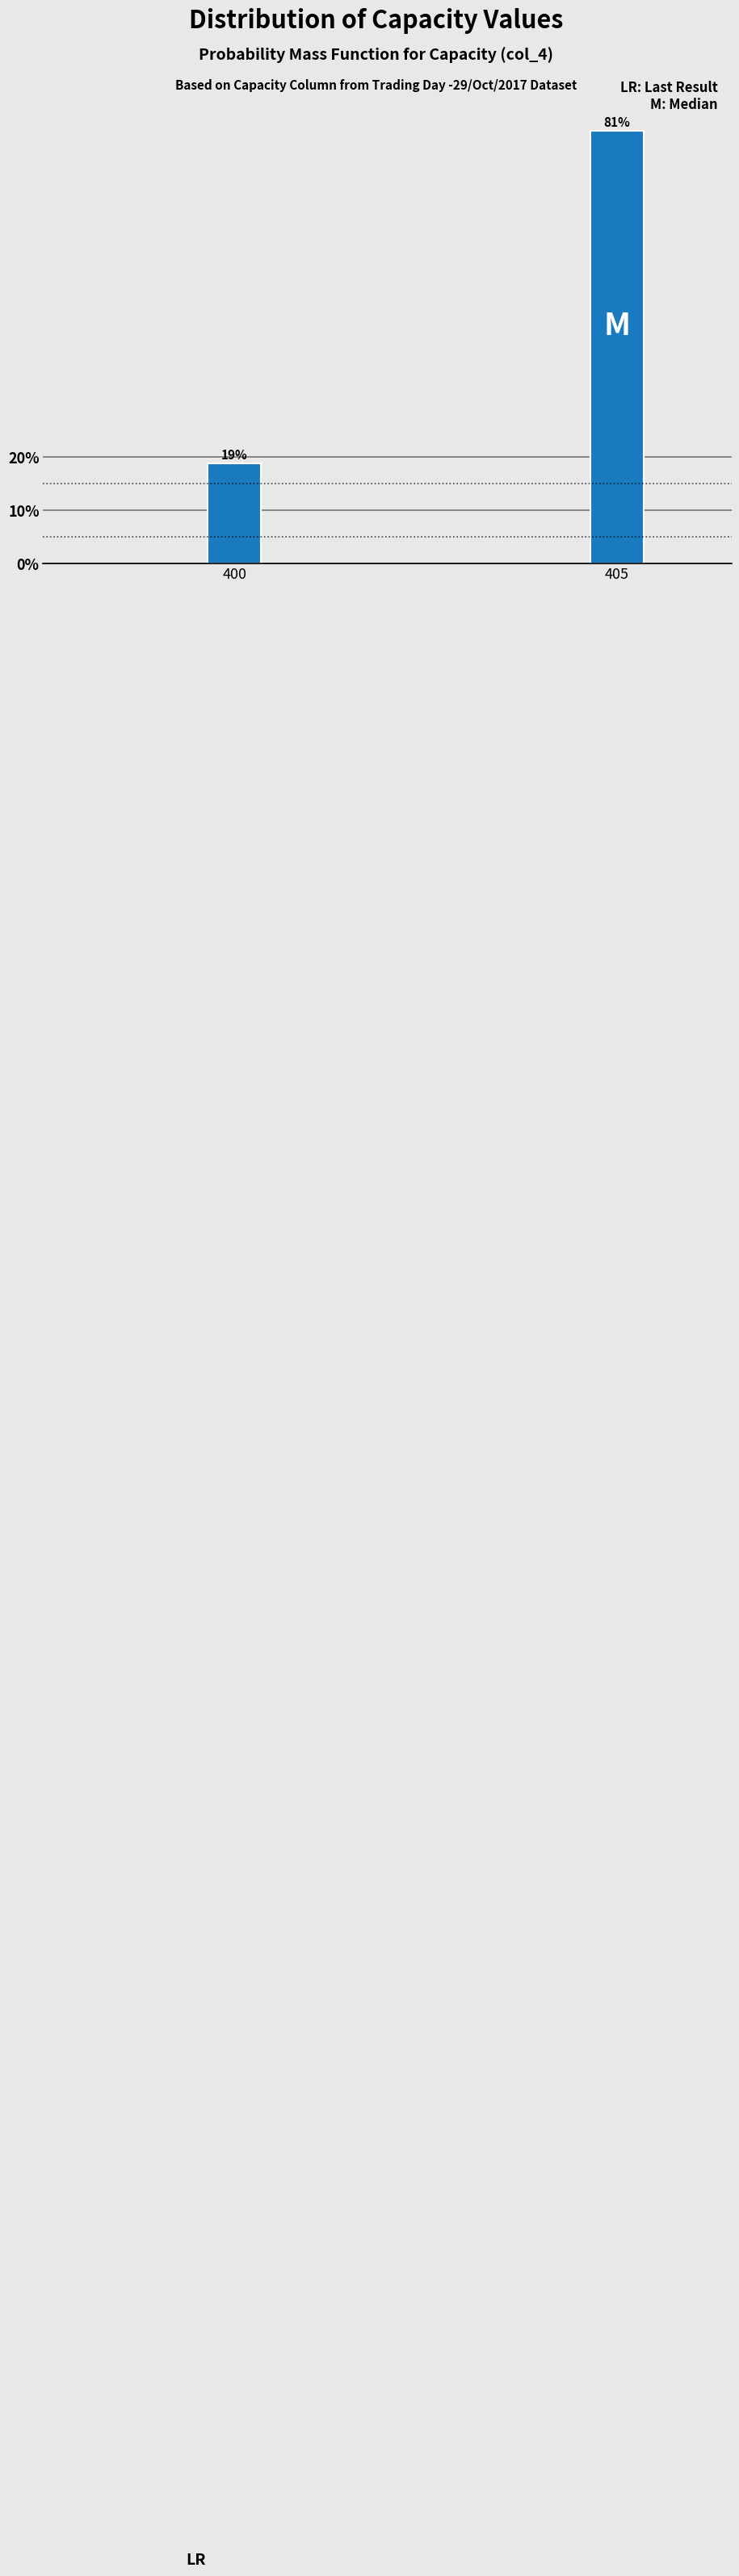

Which category has the lowest value across all series?

400